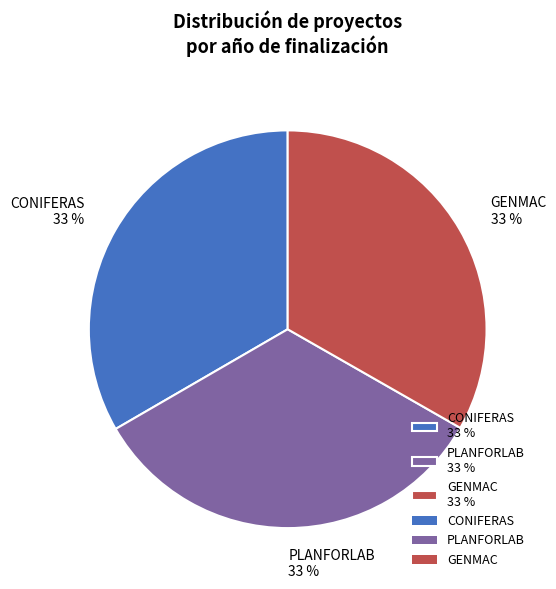

Is it true that GENMAC is 33% of the pie?

True